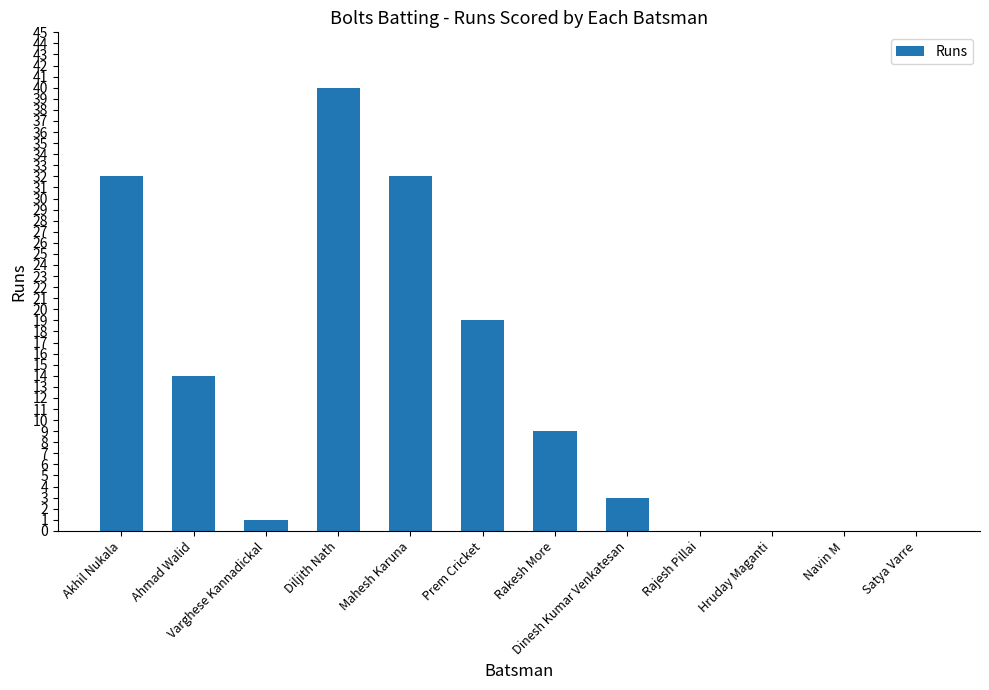

The value at Akhil Nukala is 49. True or false?

False